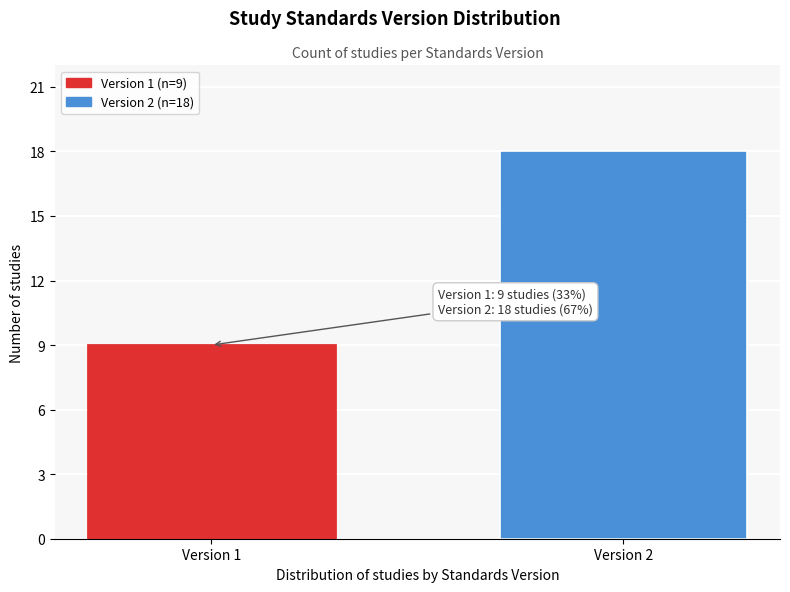

Reading right to left, extract all data points from this chart.

18	9